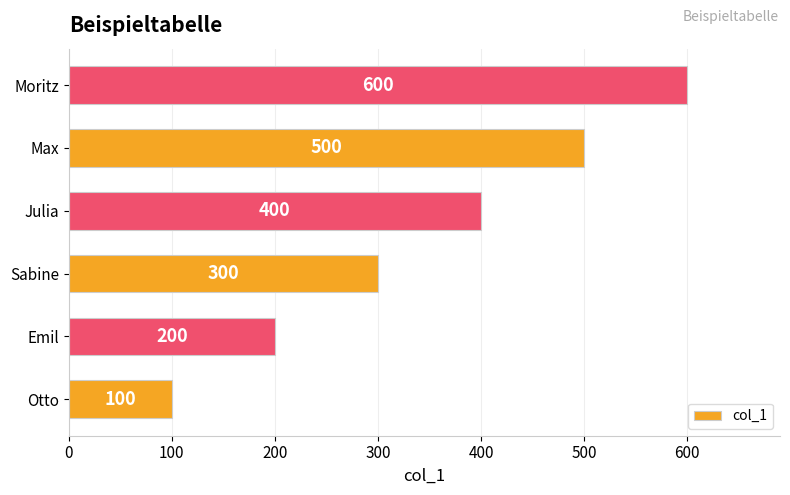

Count the values in the range 200 to 500.

4